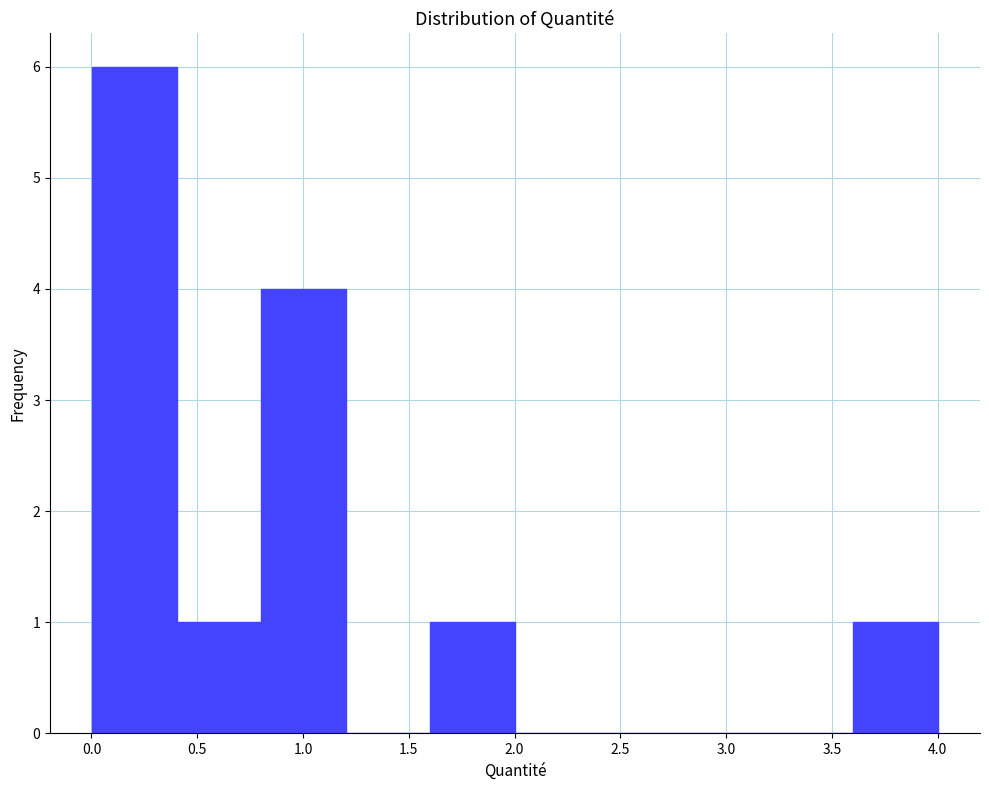

Reading left to right, transcribe this chart: for each bar, give the range it covers on the x-axis and its height. Neither the bar edges nor the heights are printed on the chart, so give them approximately, as read against the axes.

0.0 to 0.4: 6
0.4 to 0.8: 1
0.8 to 1.2: 4
1.2 to 1.6: 0
1.6 to 2.0: 1
2.0 to 2.4: 0
2.4 to 2.8: 0
2.8 to 3.2: 0
3.2 to 3.6: 0
3.6 to 4.0: 1